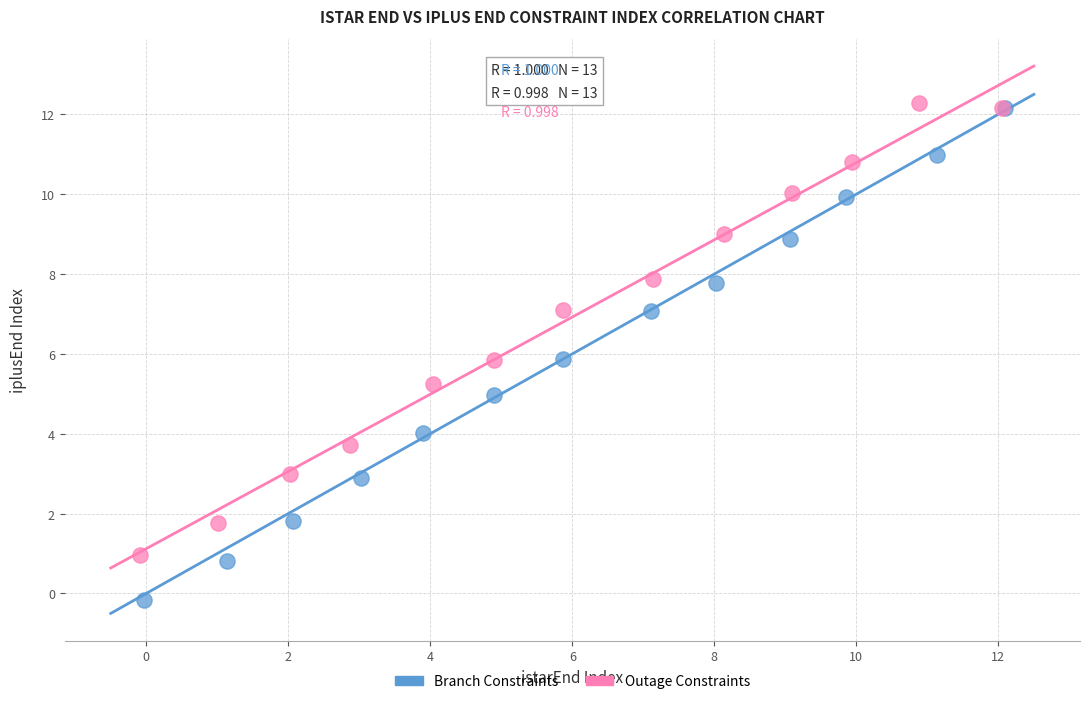

Which series has the widest spread of Y values?

Branch Constraints